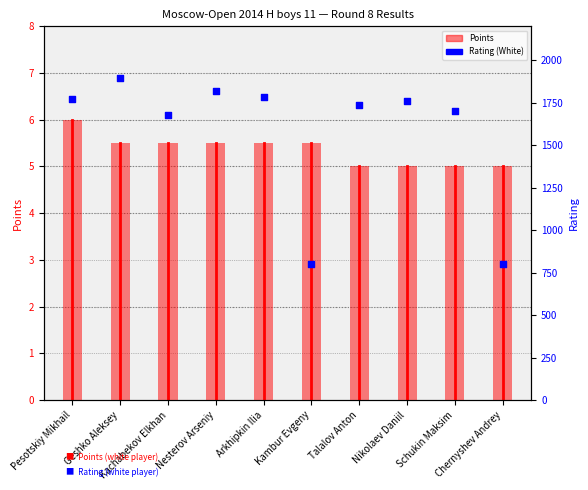

At how many categories does at least one series exceed 508?

10